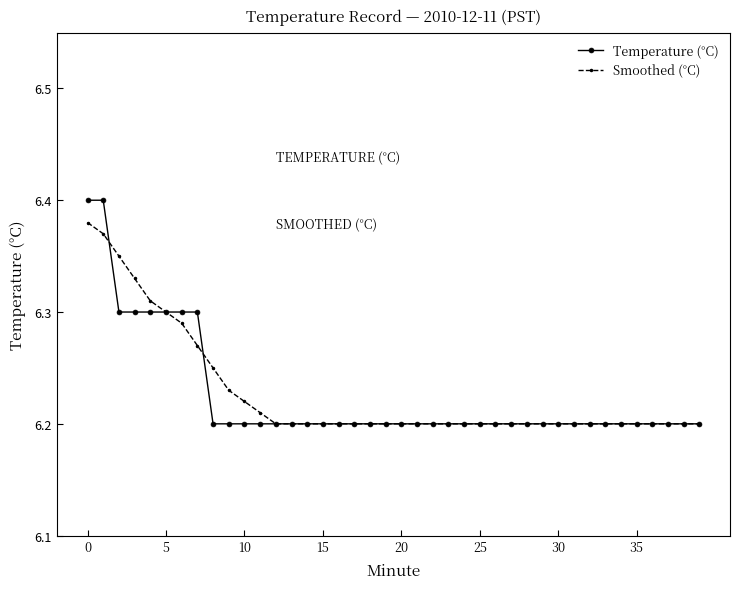

At how many categories does at least one series exceed 6?

40